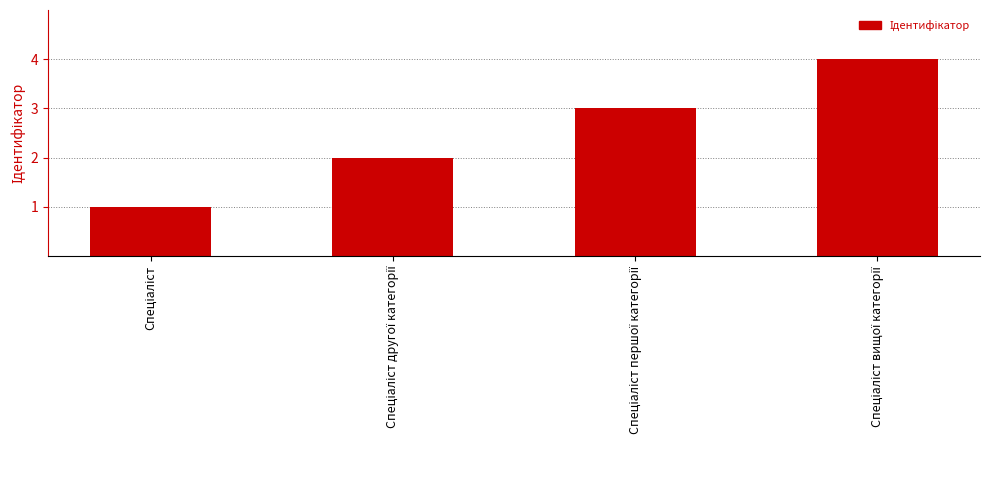

Reading left to right, list all the values displayed in this chart.

1	2	3	4